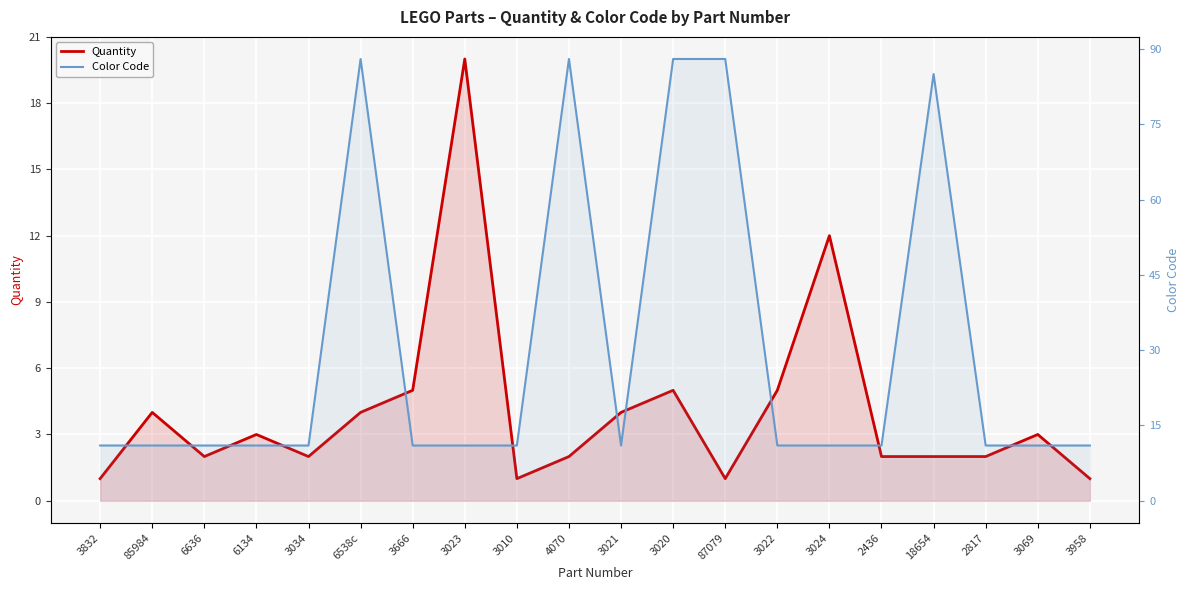

Reading right to left, transcribe all the data shown in this chart.

Quantity: 3958=1	3069=3	2817=2	18654=2	2436=2	3024=12	3022=5	87079=1	3020=5	3021=4	4070=2	3010=1	3023=20	3666=5	6538c=4	3034=2	6134=3	6636=2	85984=4	3832=1
Color Code: 3958=11	3069=11	2817=11	18654=85	2436=11	3024=11	3022=11	87079=88	3020=88	3021=11	4070=88	3010=11	3023=11	3666=11	6538c=88	3034=11	6134=11	6636=11	85984=11	3832=11